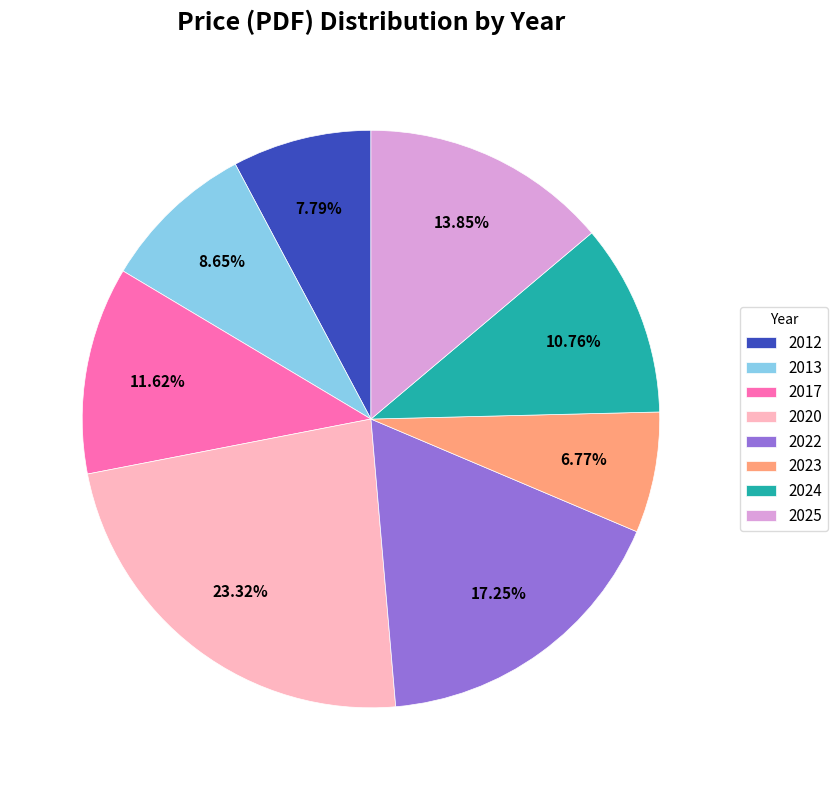

How many segments does this pie chart have?

8